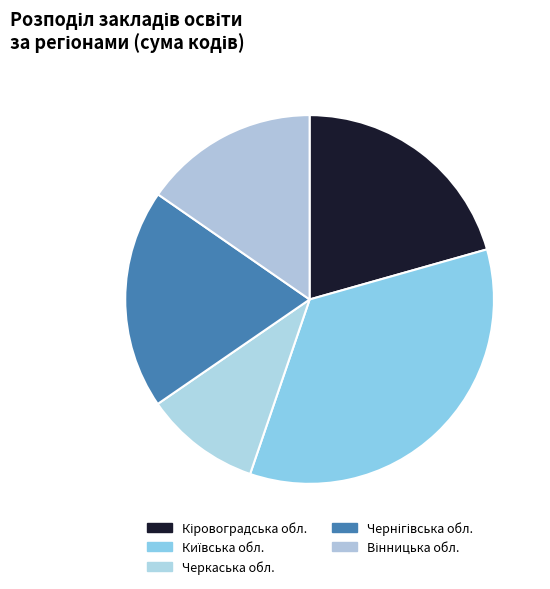

To the nearest percent, what is the difference between the Черкаська обл. and Вінницька обл. slice percentages?

5%